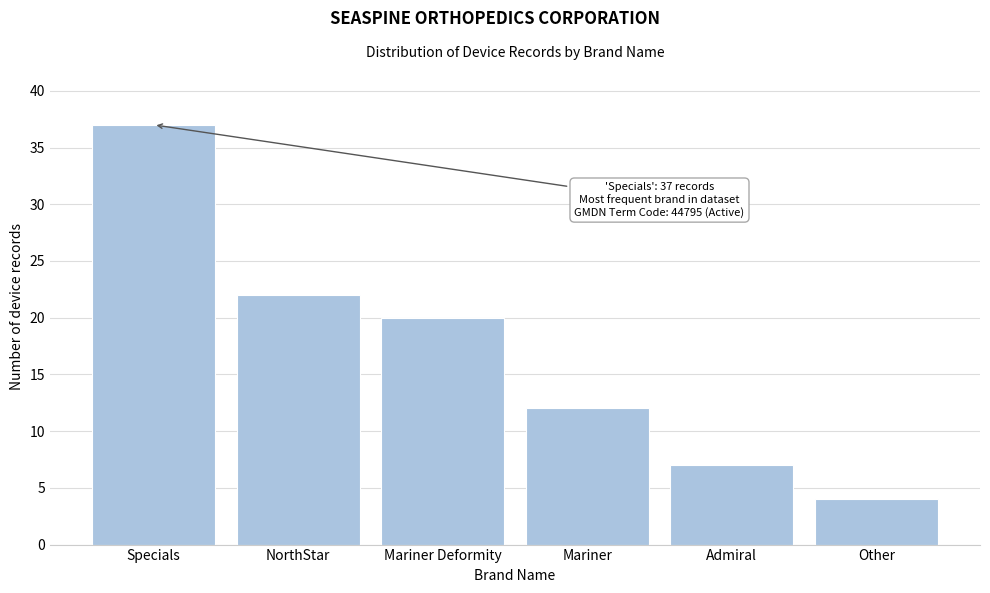

Reading right to left, transcribe all the data shown in this chart.

Other=4	Admiral=7	Mariner=12	Mariner Deformity=20	NorthStar=22	Specials=37